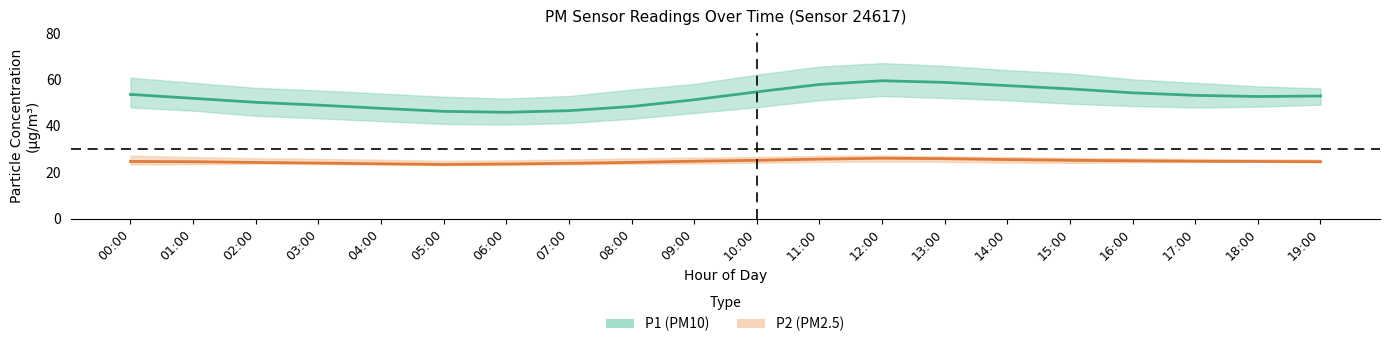

List the labels in order of P1_upper value, largest first.

12:00, 13:00, 11:00, 14:00, 15:00, 10:00, 00:00, 16:00, 01:00, 17:00, 09:00, 18:00, 02:00, 19:00, 08:00, 03:00, 04:00, 07:00, 05:00, 06:00